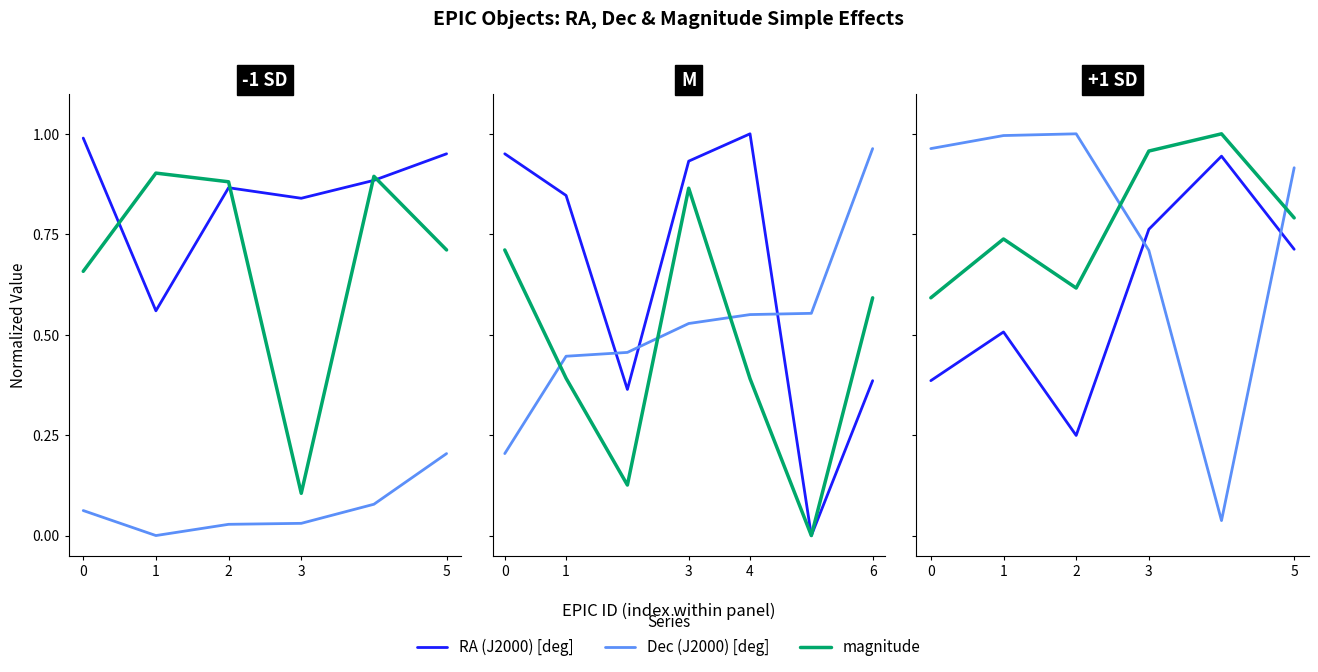

True or false: magnitude and RA (J2000) [deg] intersect in this chart.

False